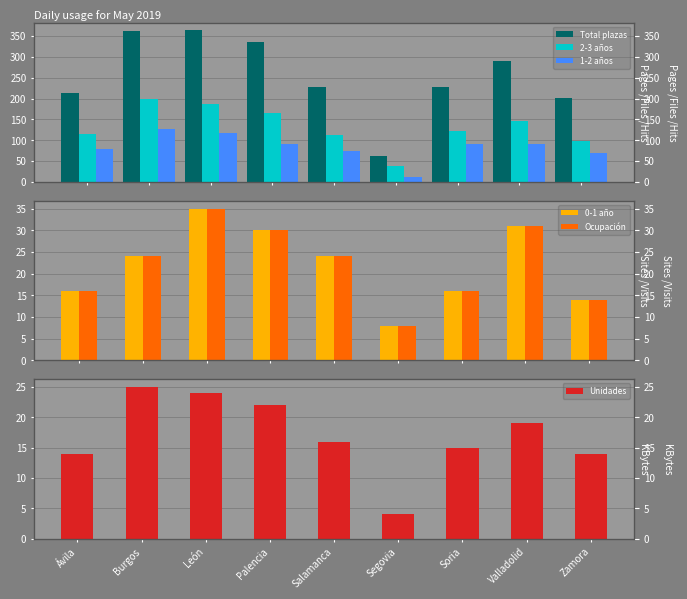

What are all the series names shown in the legend?

Total plazas, 2-3 años, 1-2 años, 0-1 año, Ocupación, Unidades